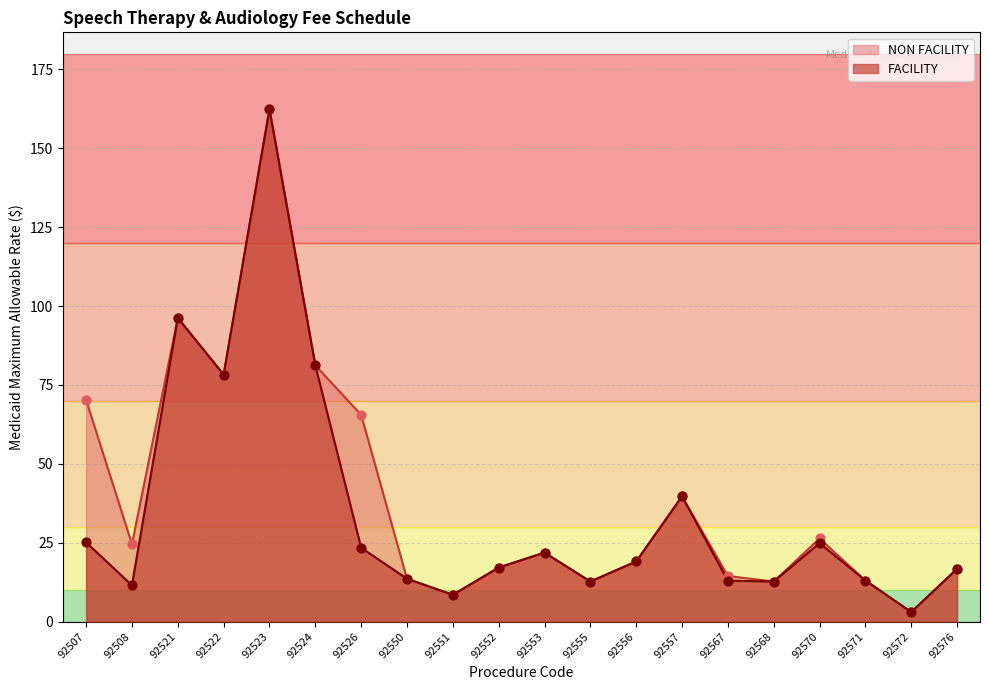

Which series has the widest spread of Y values?

FACILITY